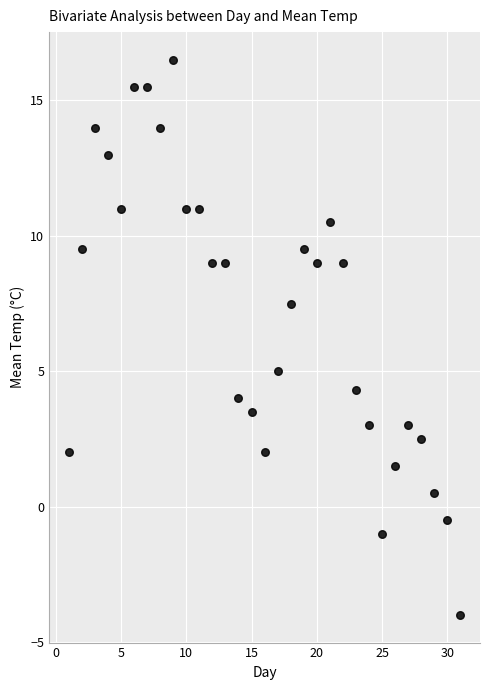

What Y value in the scatter plot is closest to 6?

5.0